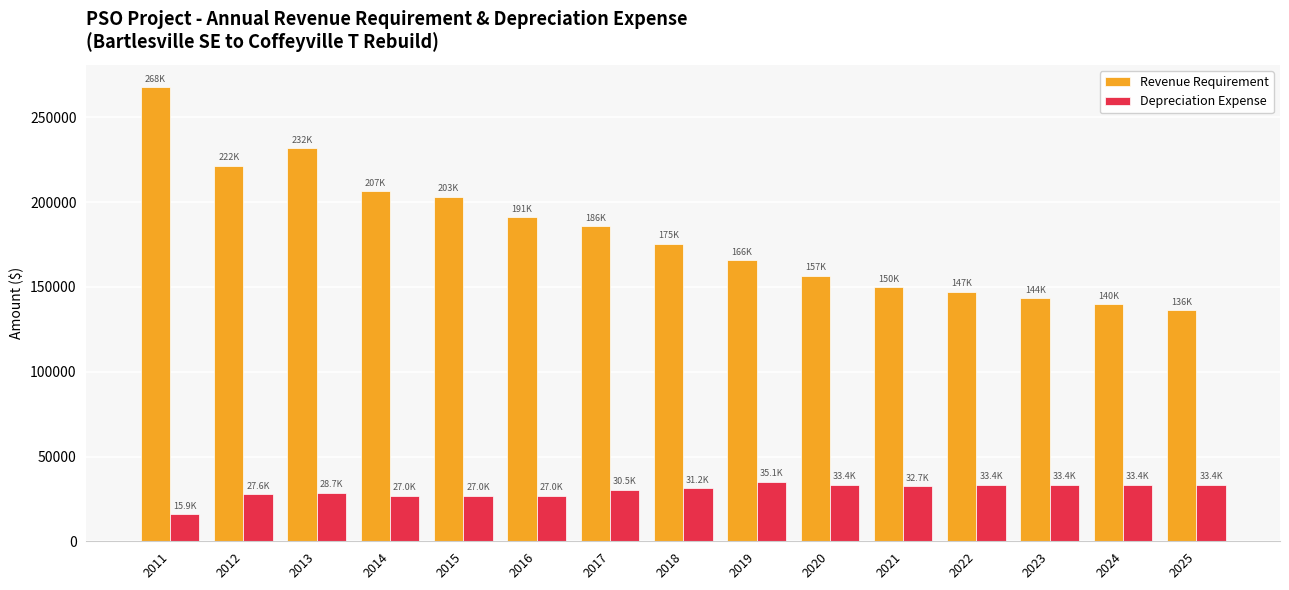

Between 2011 and 2024, which series saw the biggest shift?

Revenue Requirement